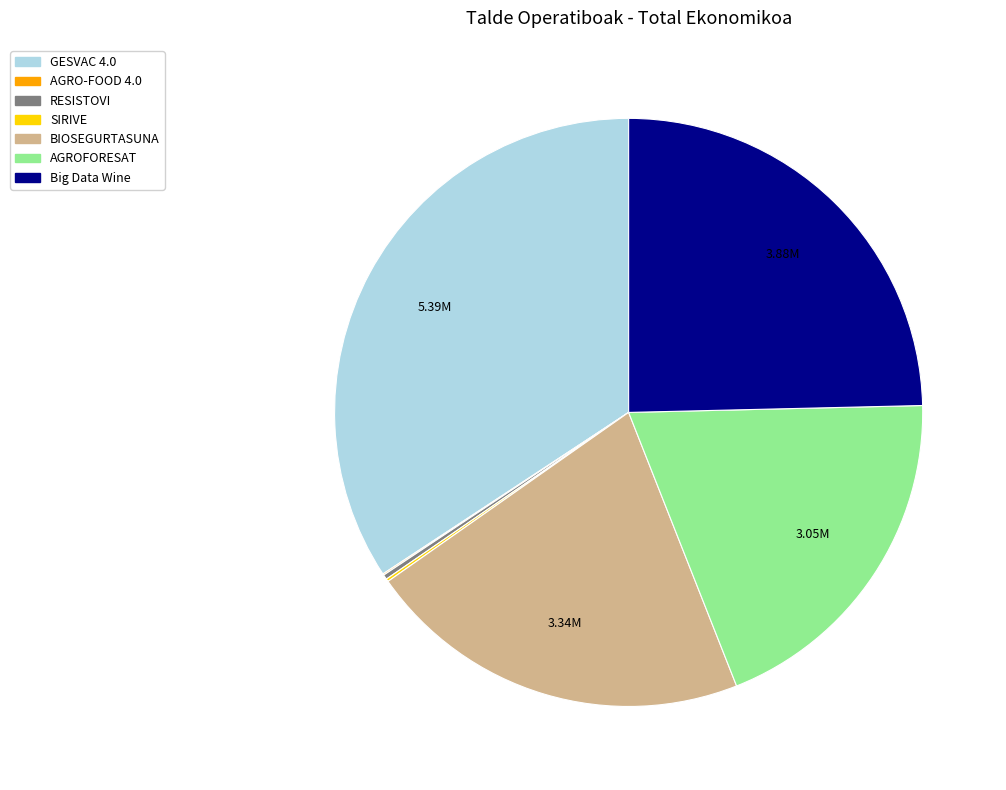

Does Big Data Wine account for over 50% of the chart?

No